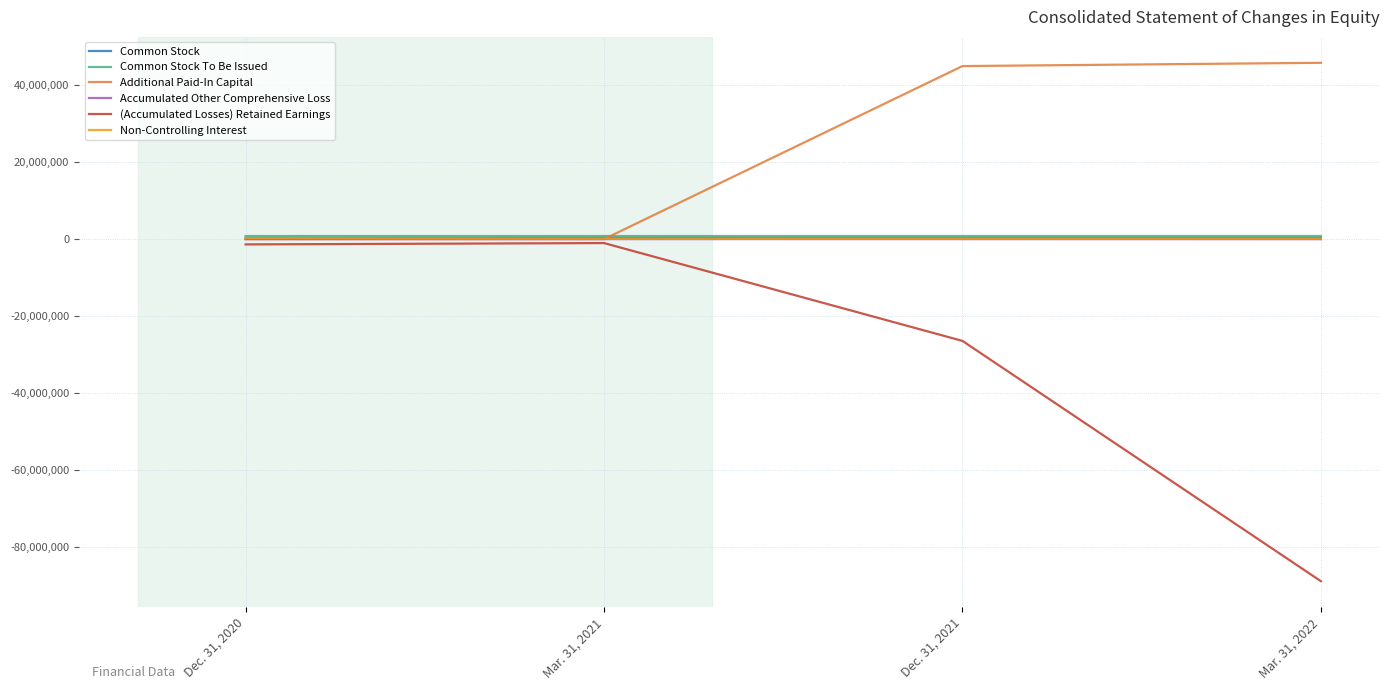

What is the total value across all series at Dec. 31, 2021?

19769069